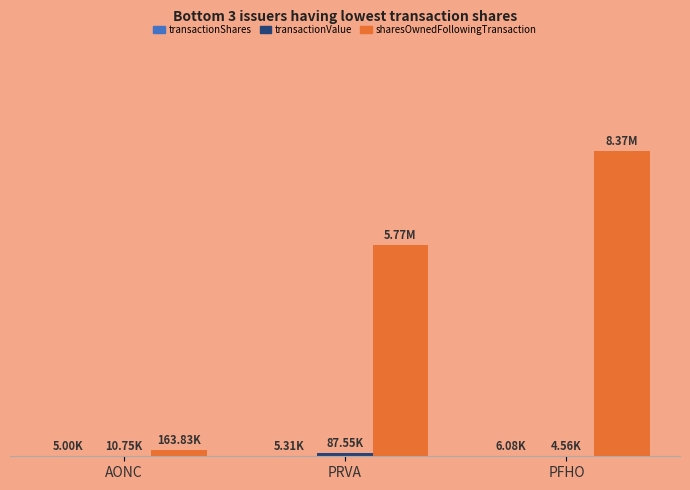

What is the value of the transactionValue bar at the 1st from the left?

10750